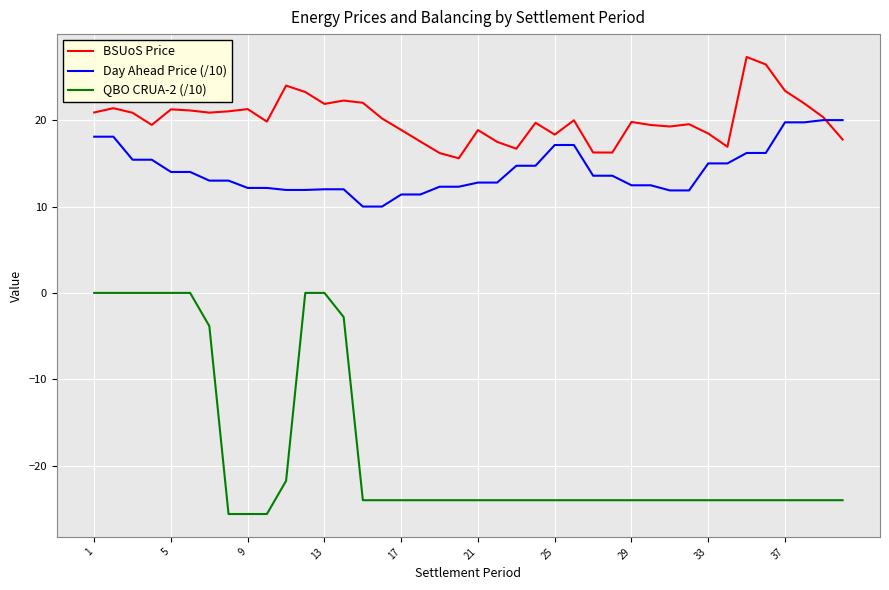

How many lines are shown in the chart?

3